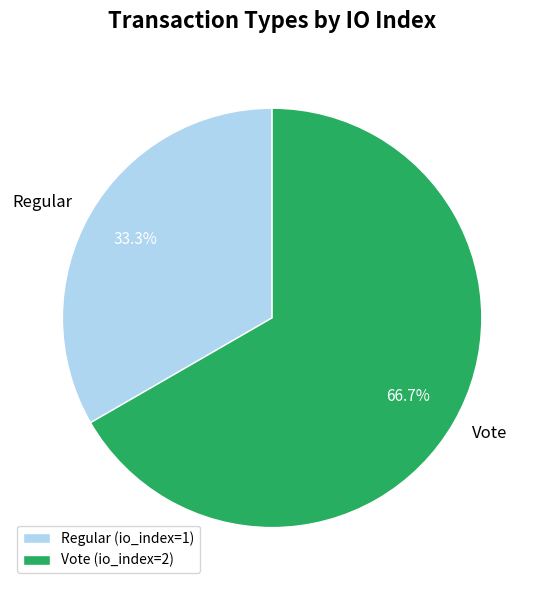

What percentage is the Vote slice, to the nearest percent?

67%